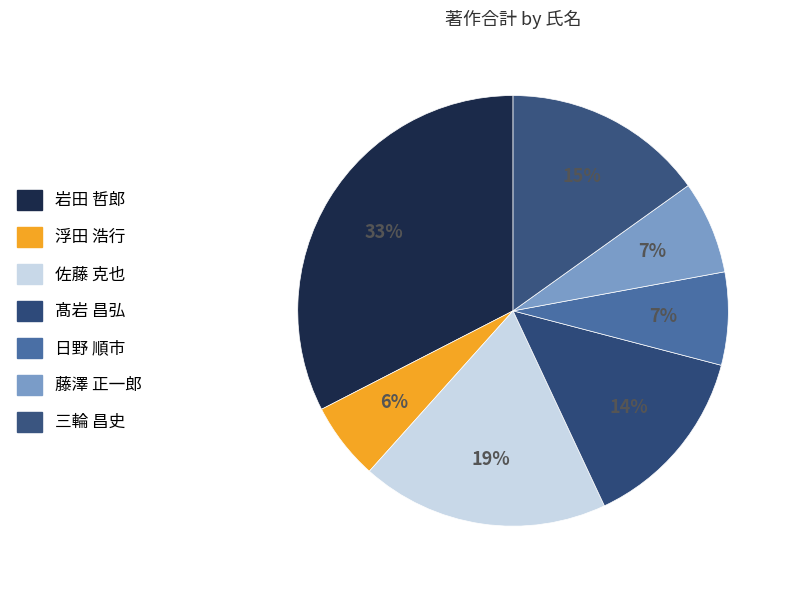

How many segments does this pie chart have?

7